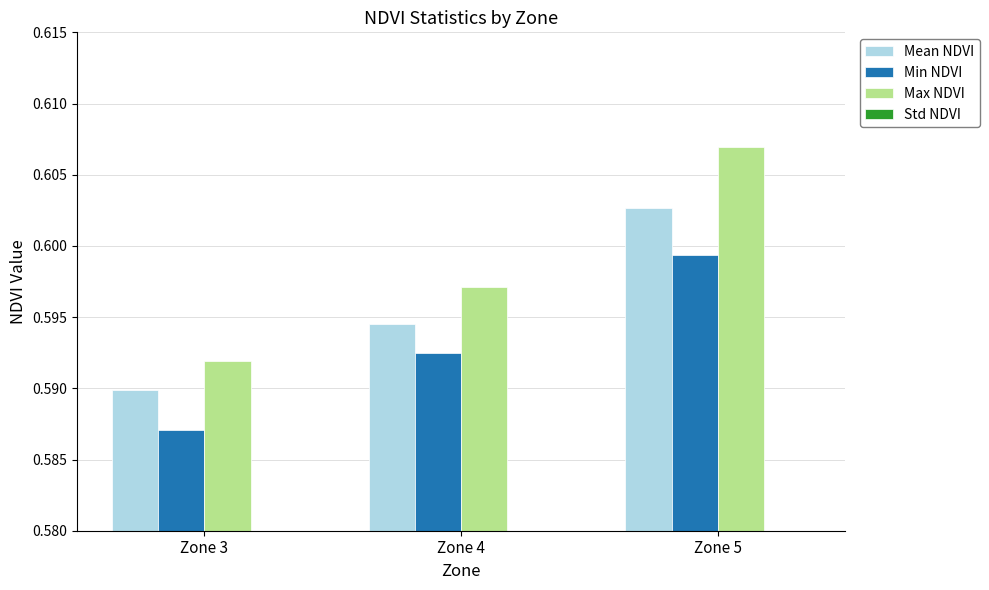

At how many categories does at least one series exceed 0?

3